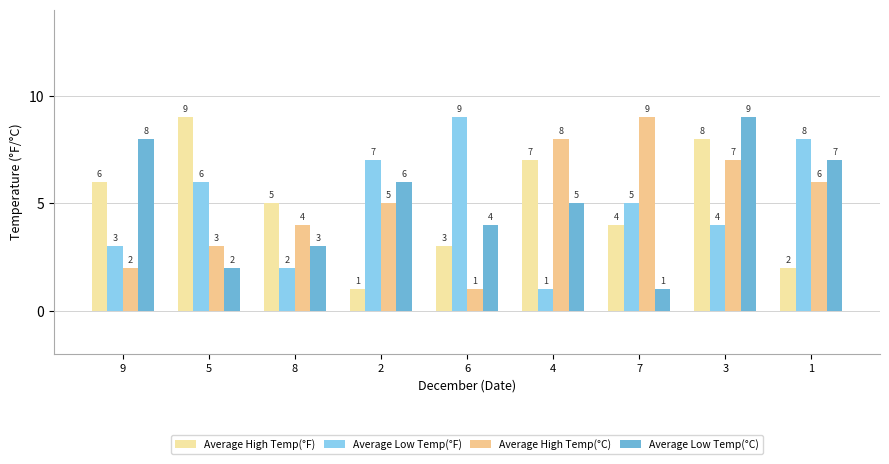

Rank the categories by Average High Temp(°F) value from lowest to highest.

2, 1, 6, 7, 8, 9, 4, 3, 5